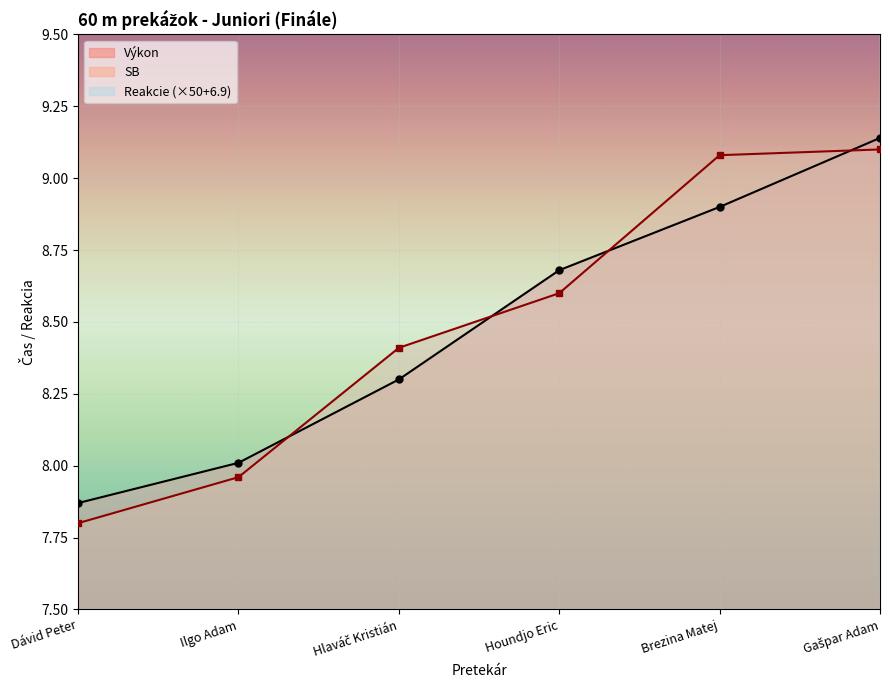

The Reakcie series shows 3.3 at Ilgo Adam. True or false?

False